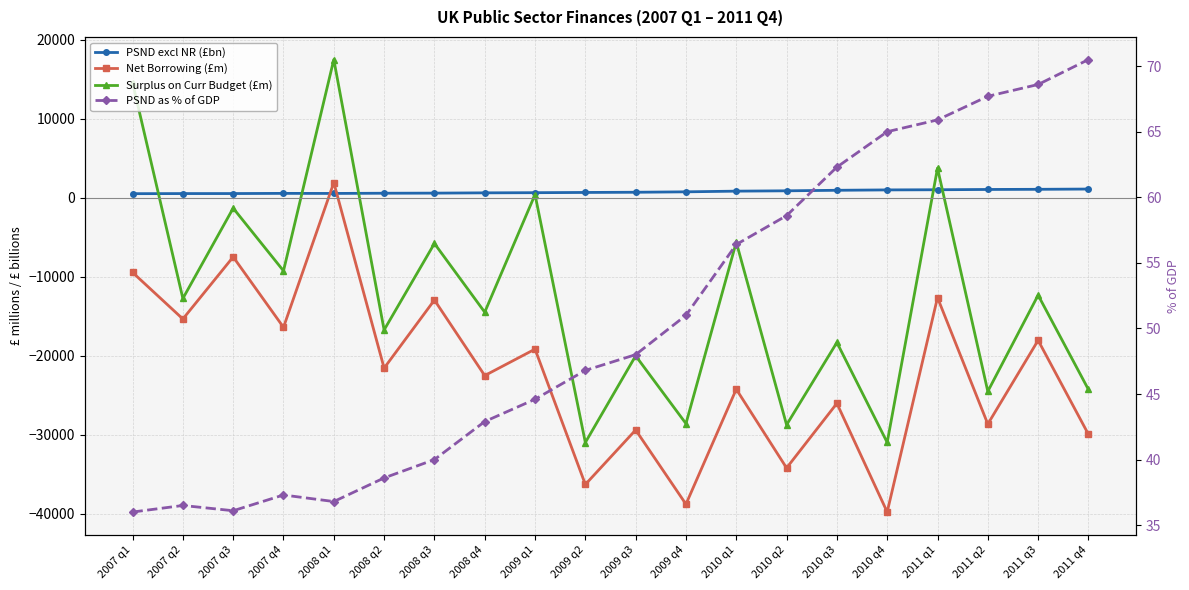

What is the label of the 4th point from the left?

2007 q4